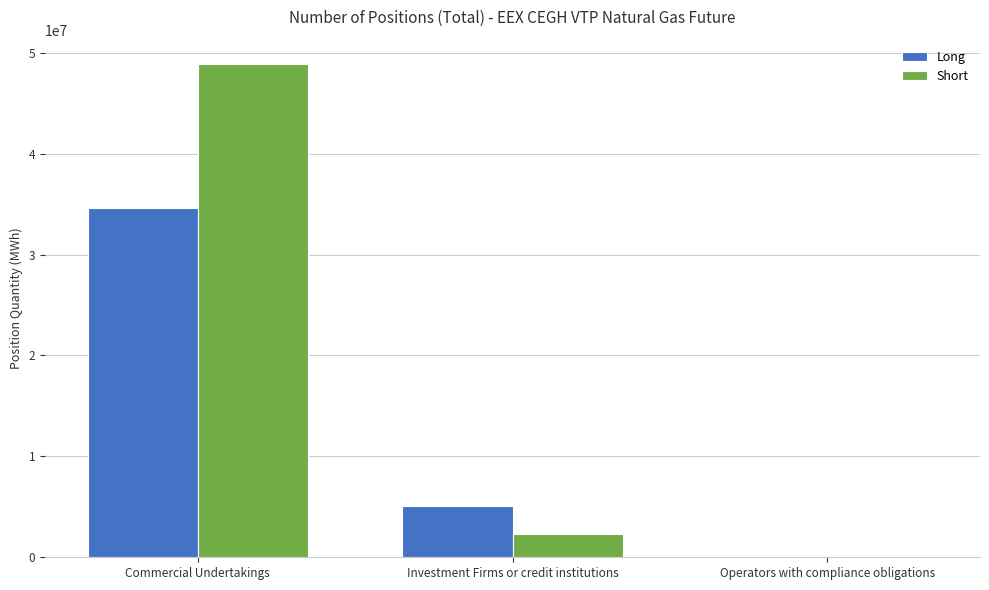

What is the sum of the Short values at Commercial Undertakings and Operators with compliance obligations?

48850334